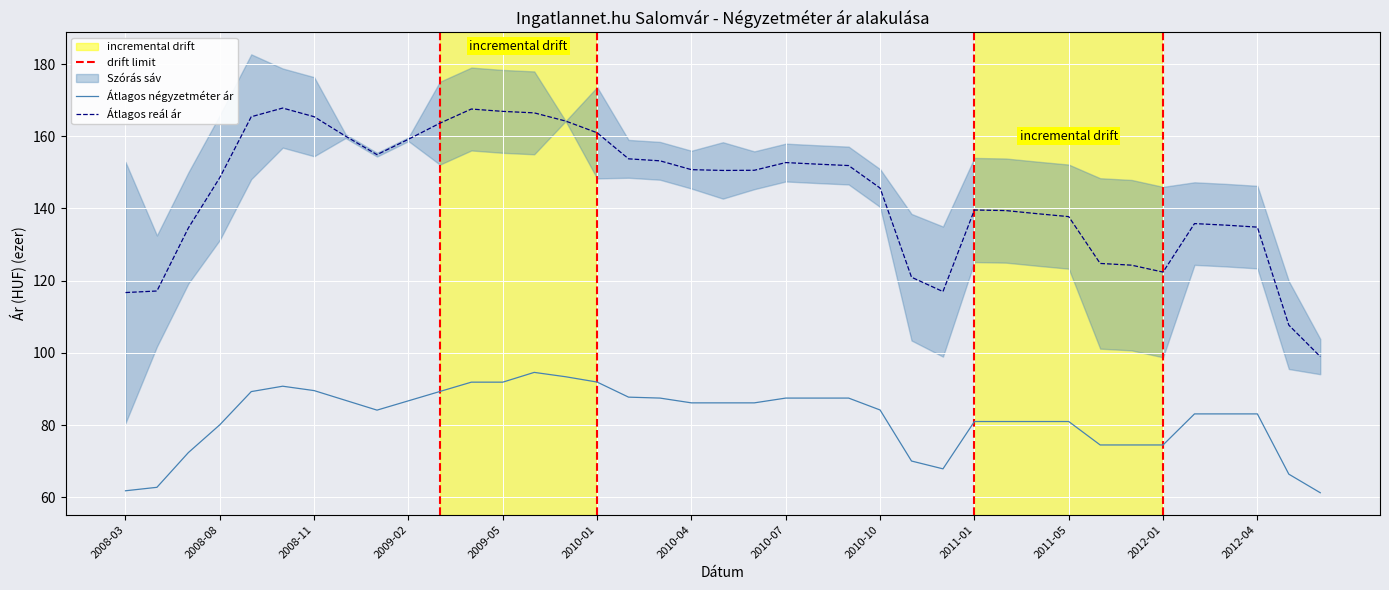

List the series in order of their overall mean, lowest first.

Átlagos négyzetméter ár, Átlagos reál ár